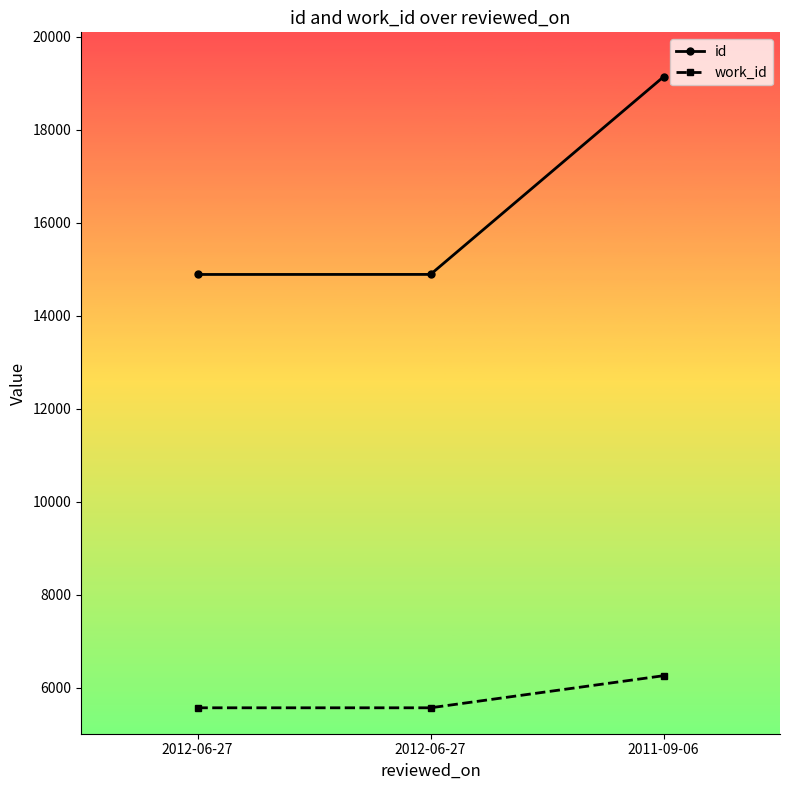

Reading right to left, list all the values displayed in this chart.

id: 2011-09-06=19140	2012-06-27=14892	2012-06-27=14891
work_id: 2011-09-06=6264	2012-06-27=5574	2012-06-27=5574